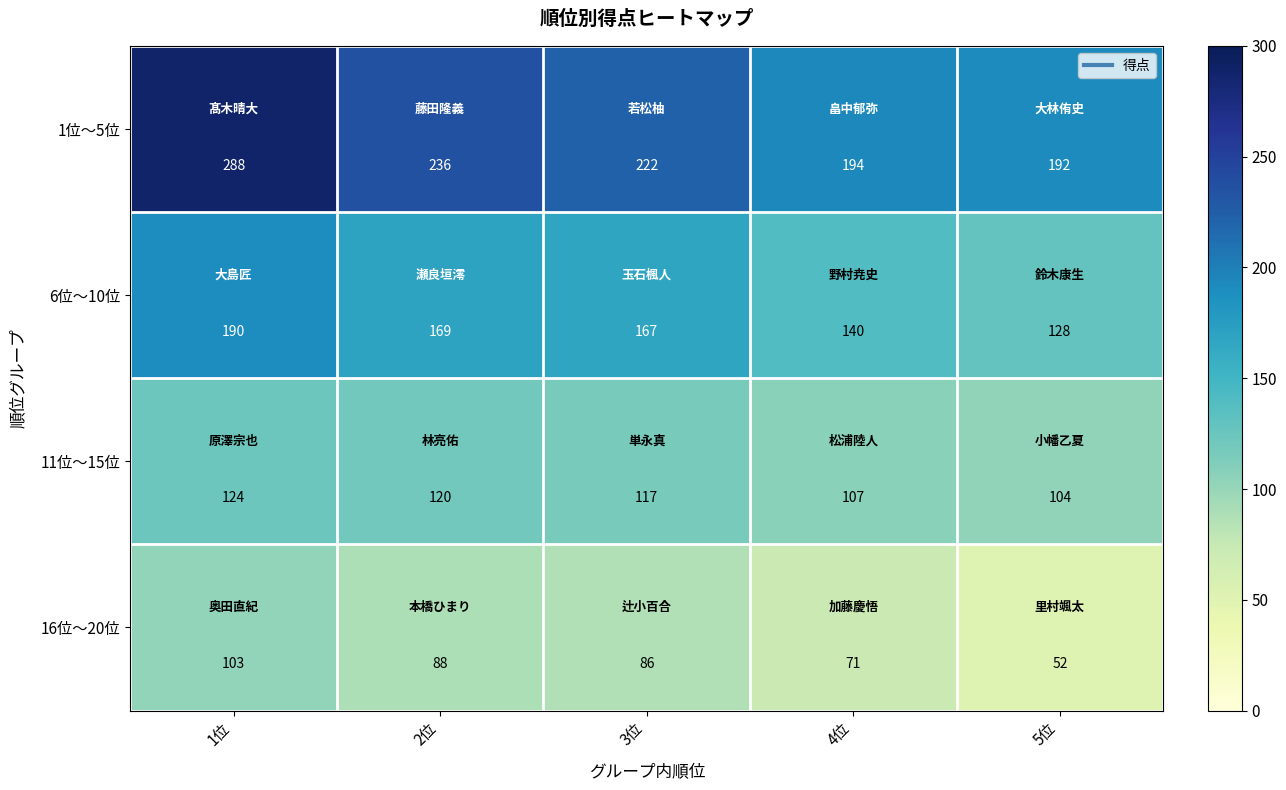

True or false: 6位～10位 has a value of 167 at 3位.

True